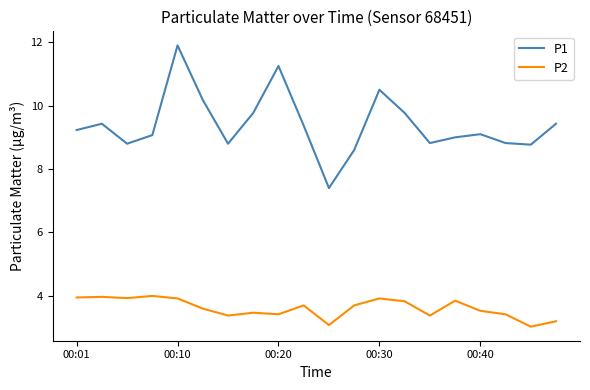

Rank the series by their average value, from highest to lowest.

P1, P2